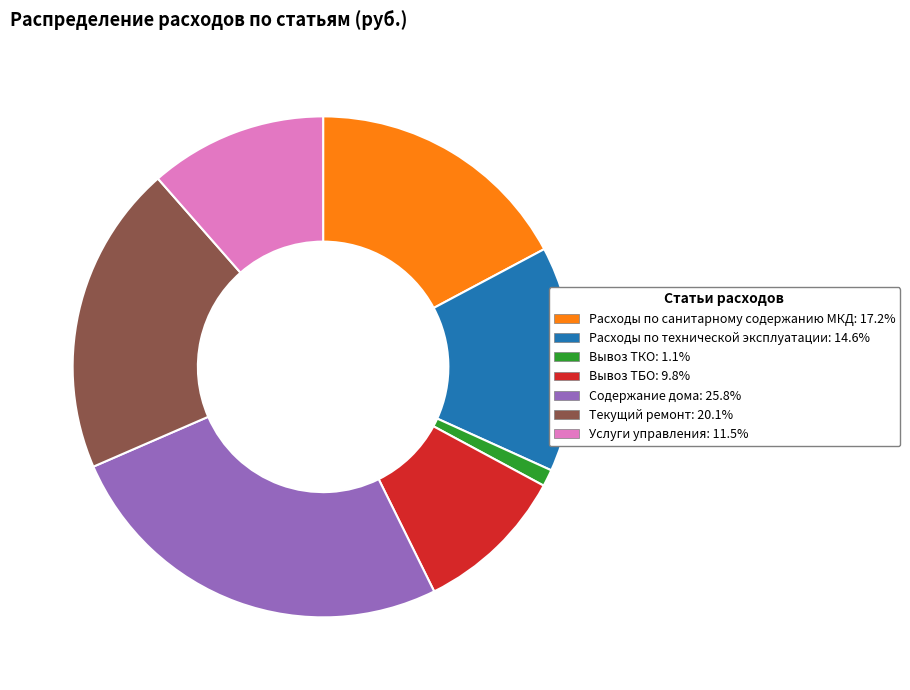

Is the sum of Вывоз ТБО and Услуги управления greater than half?

No